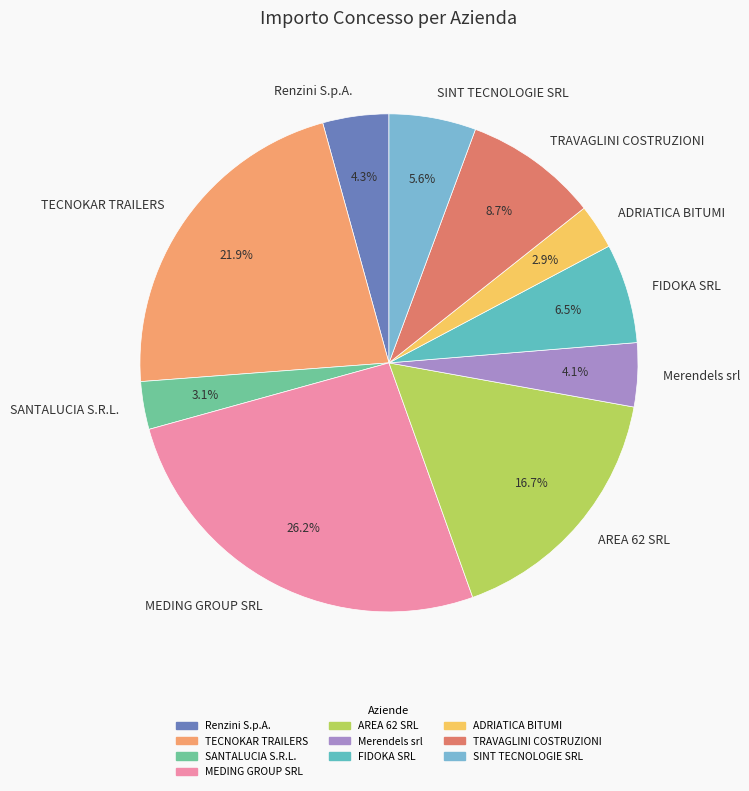

Is SANTALUCIA S.R.L. the majority of the pie?

No